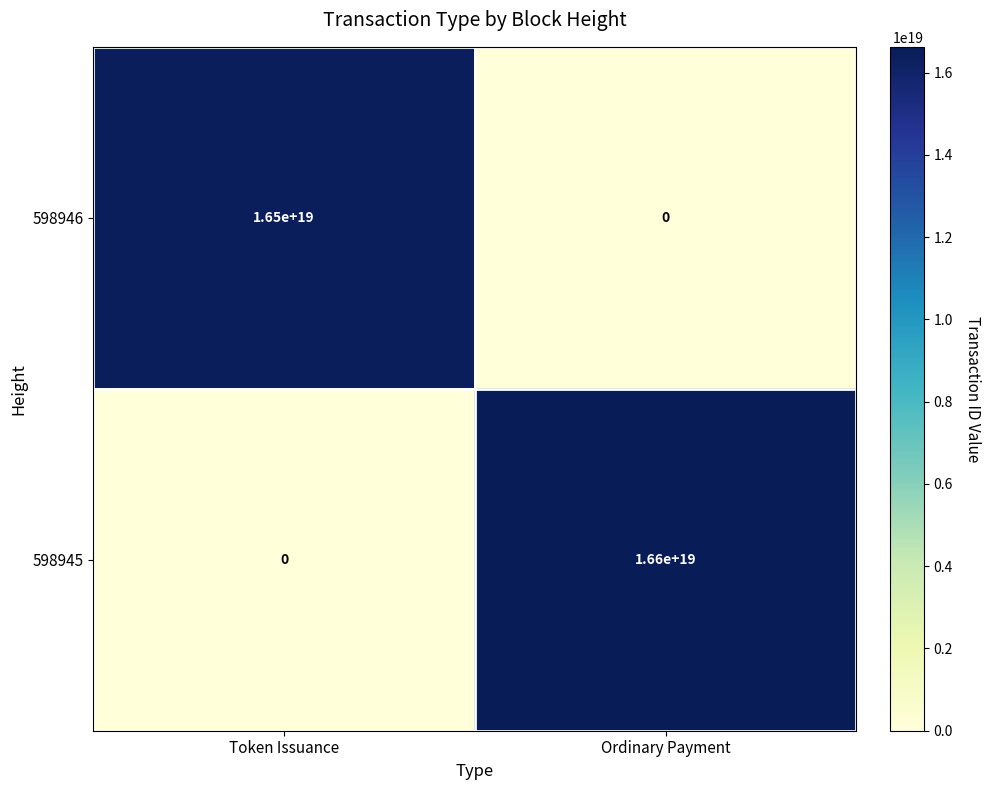

Which series has the widest spread of values?

598945